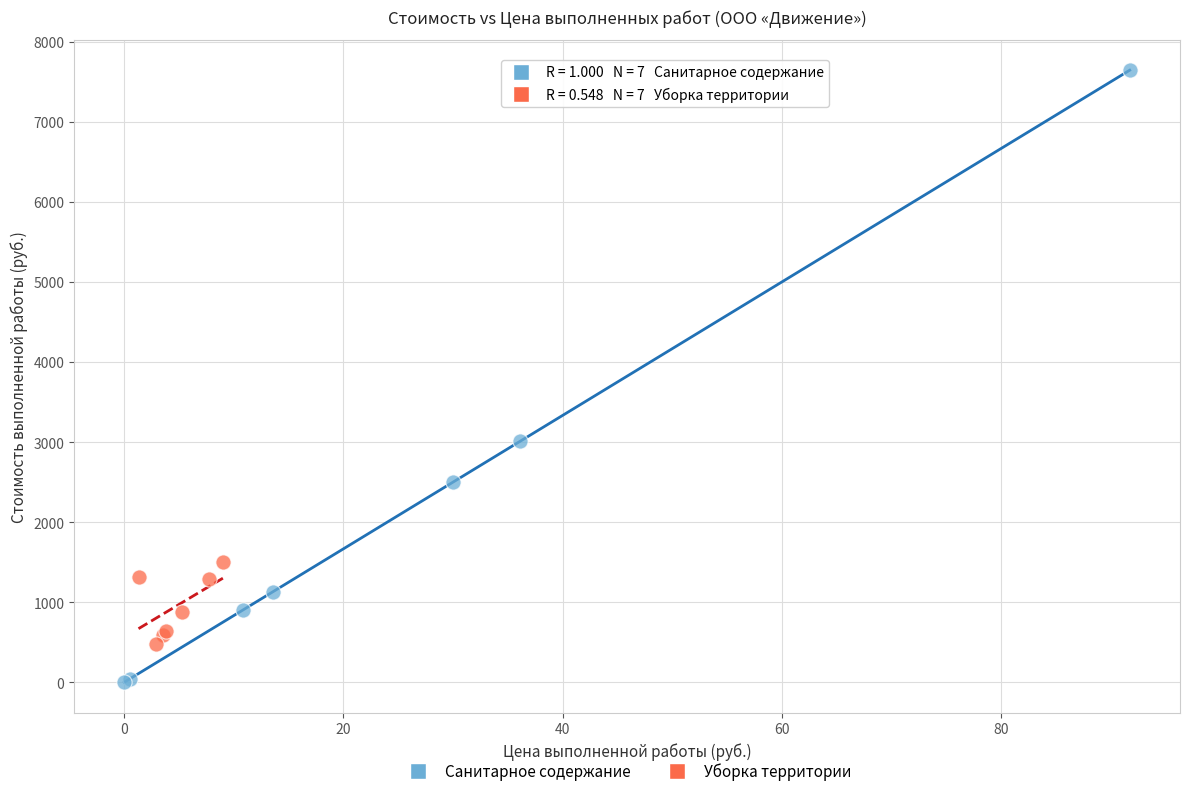

What are all the series names shown in the legend?

Санитарное содержание, Уборка территории